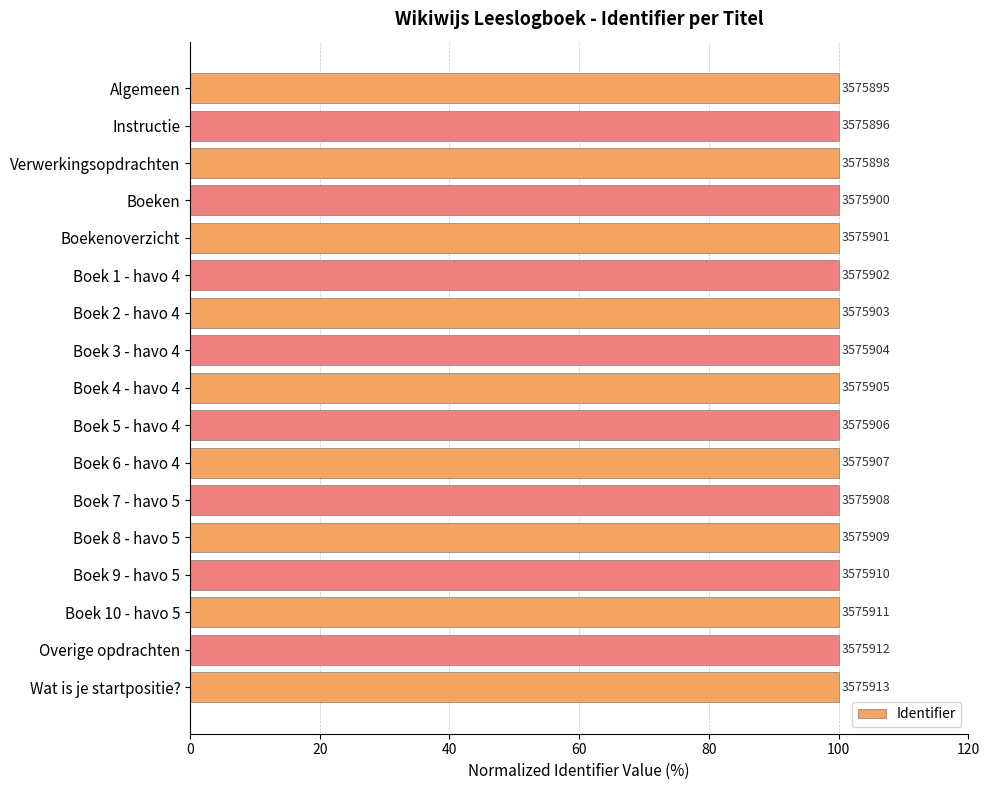

How many bars are there in total?

17